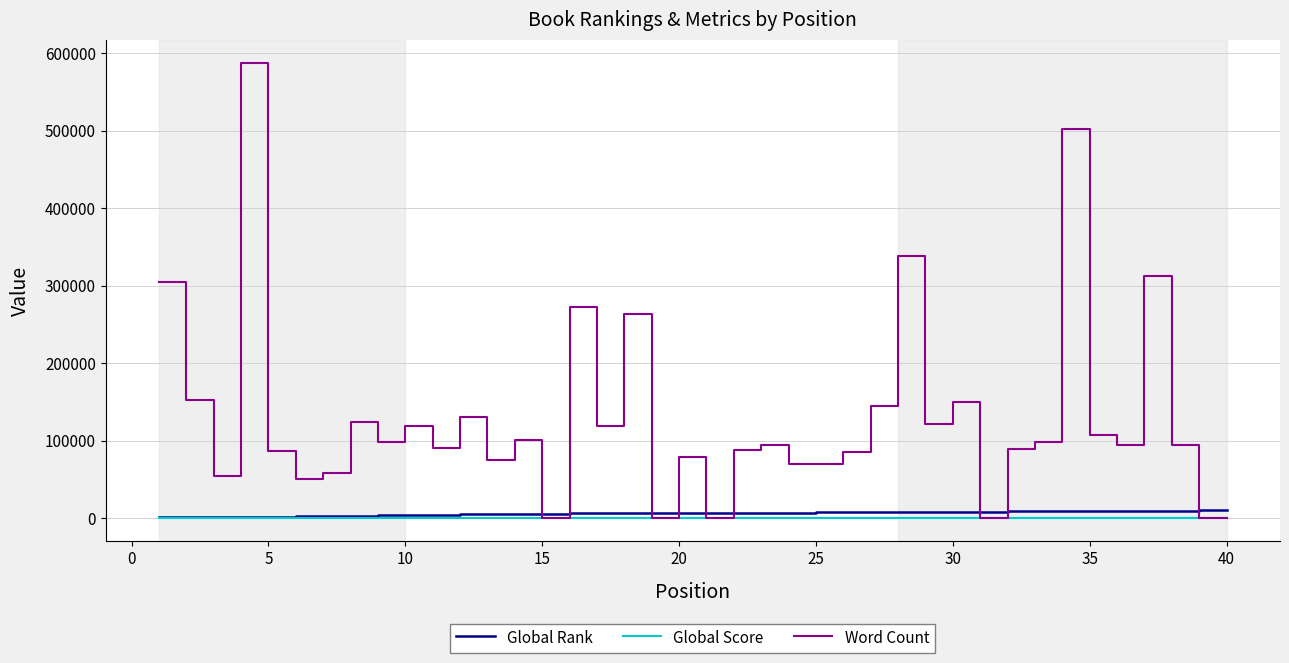

Which series has the largest range (max minus min)?

Word Count